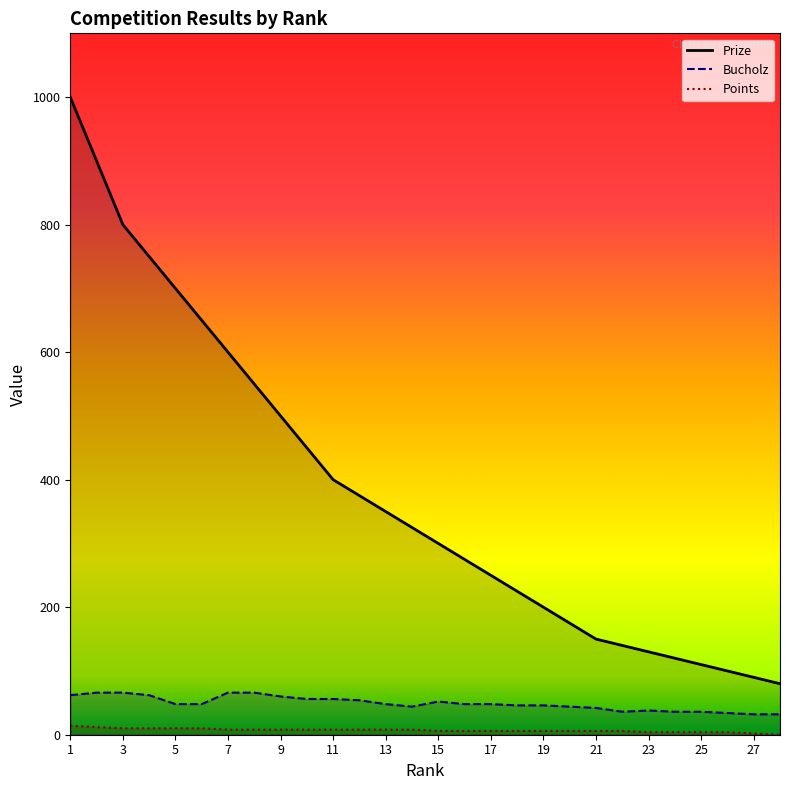

True or false: Points and Prize cross at least once.

False